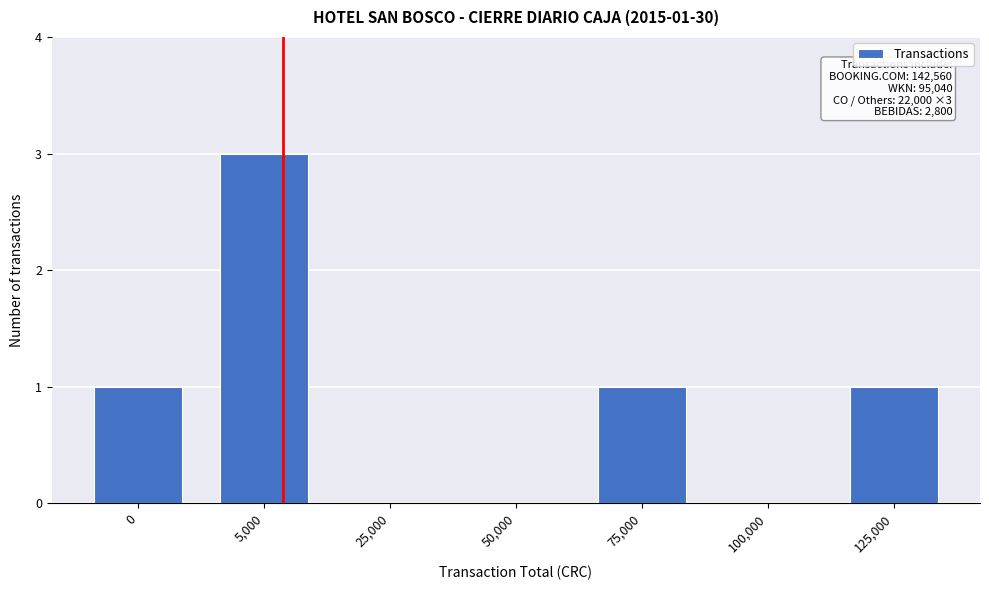

Reading left to right, what are all the values shown in this chart?

0=1	5,000=3	25,000=0	50,000=0	75,000=1	100,000=0	125,000=1